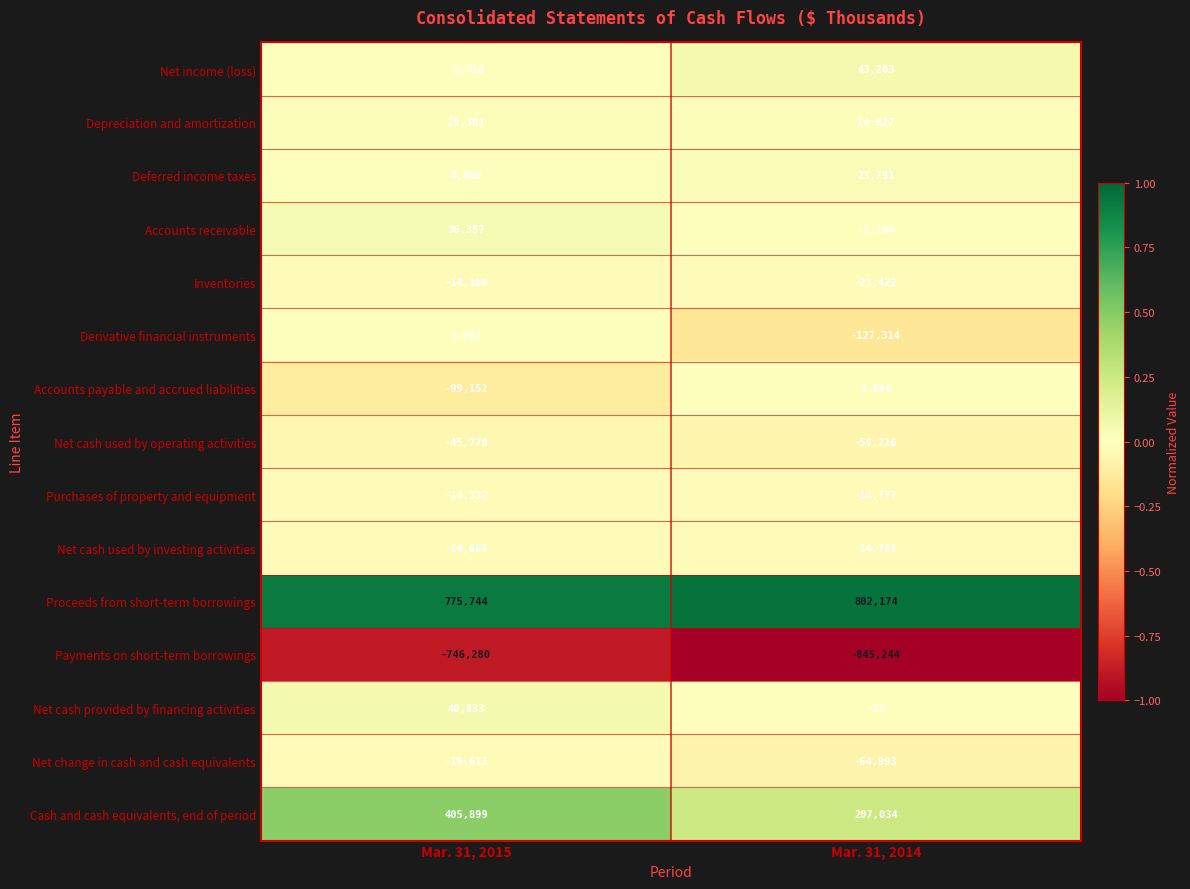

How many categories are shown in the chart?

2